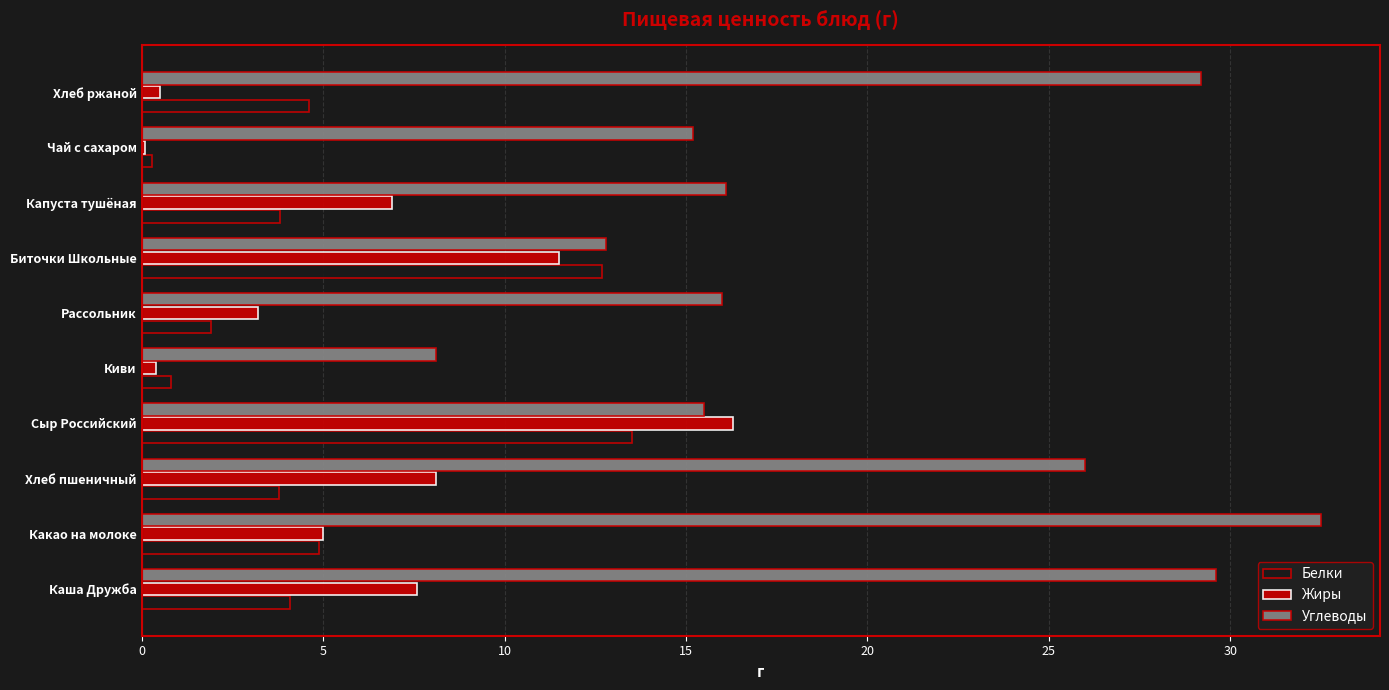

The value of Белки at Какао на молоке is 4.9. True or false?

True